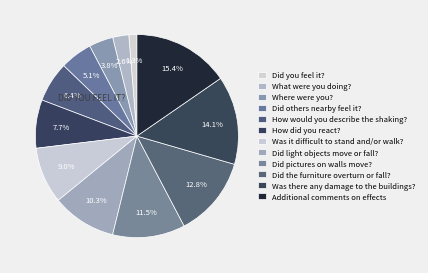

How many slices are in this pie chart?

12